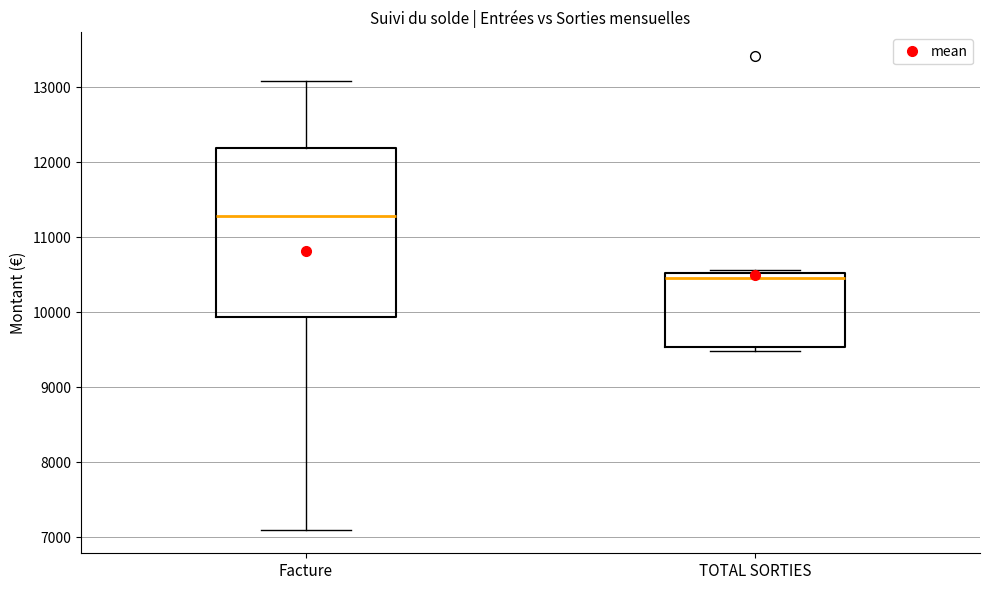

Which box is the tallest, from its lower edge to its upper edge?

Facture